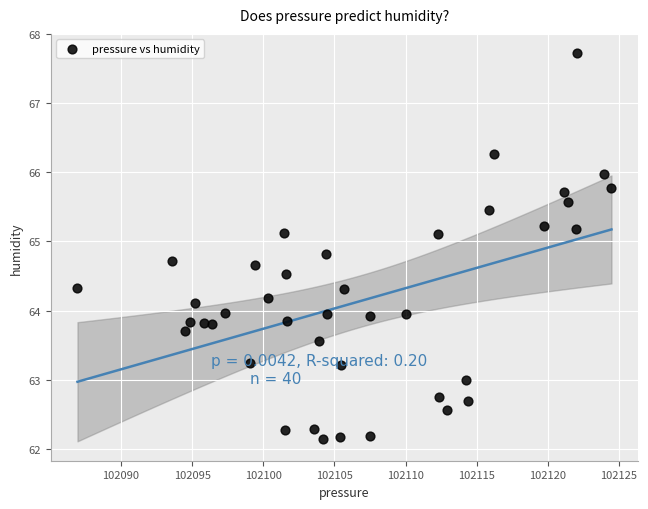

What is the range of Y values (max minus min)?

5.6